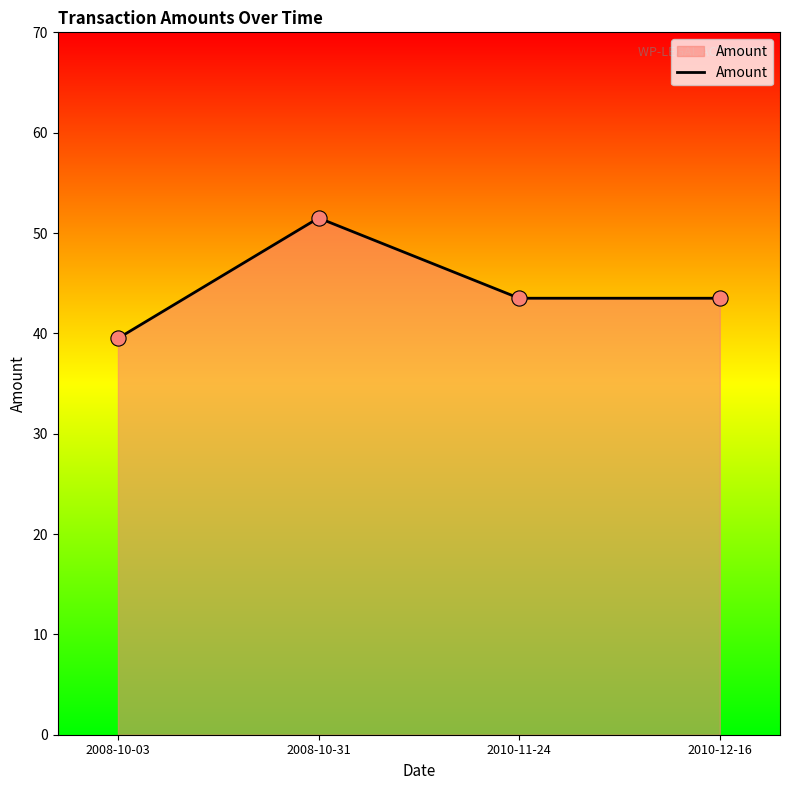

Approximately how many times larger is the value at 2008-10-03 compared to 2010-11-24?

0.9